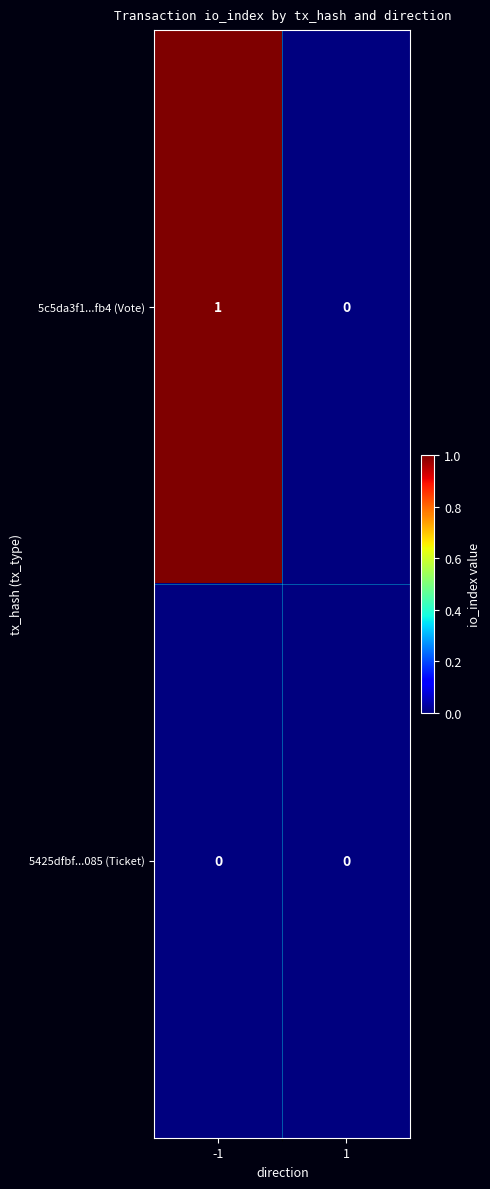

Count the number of categories in the chart.

2